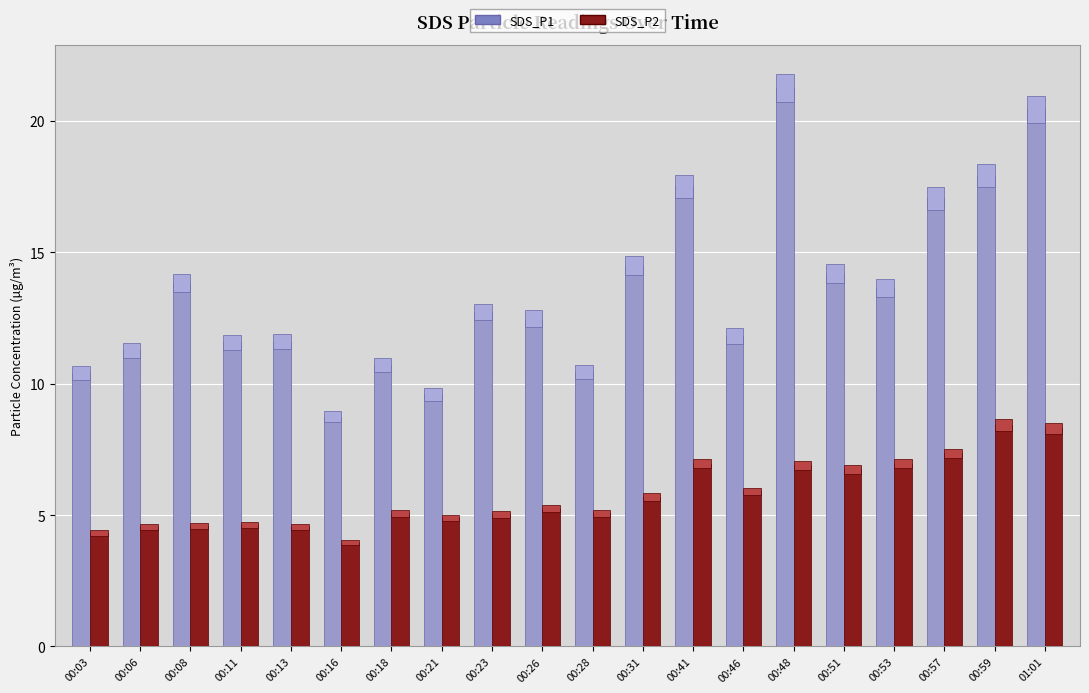

What is the minimum value shown in the chart?

4.0